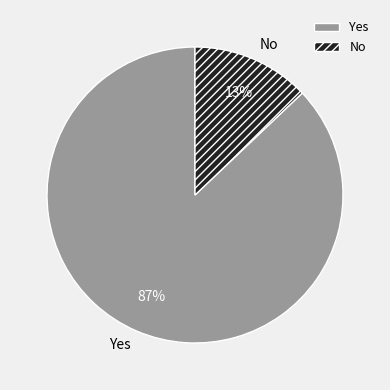

The No slice represents 13% of the pie. True or false?

True